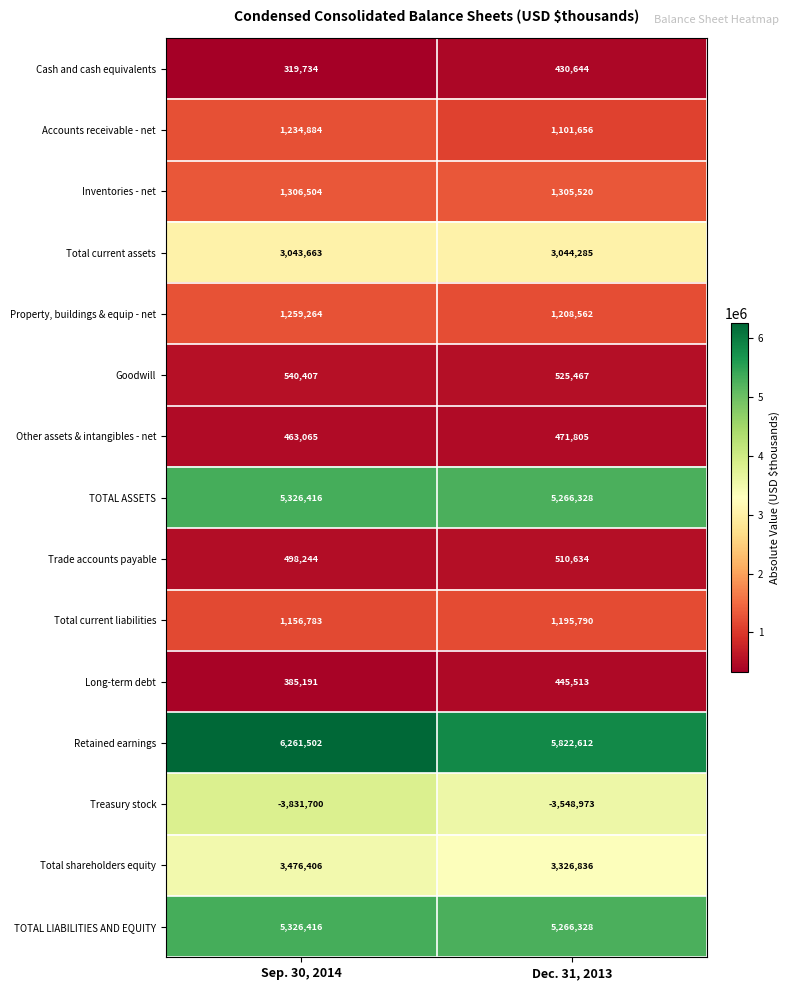

What is the total value across all series at Dec. 31, 2013?

26373007